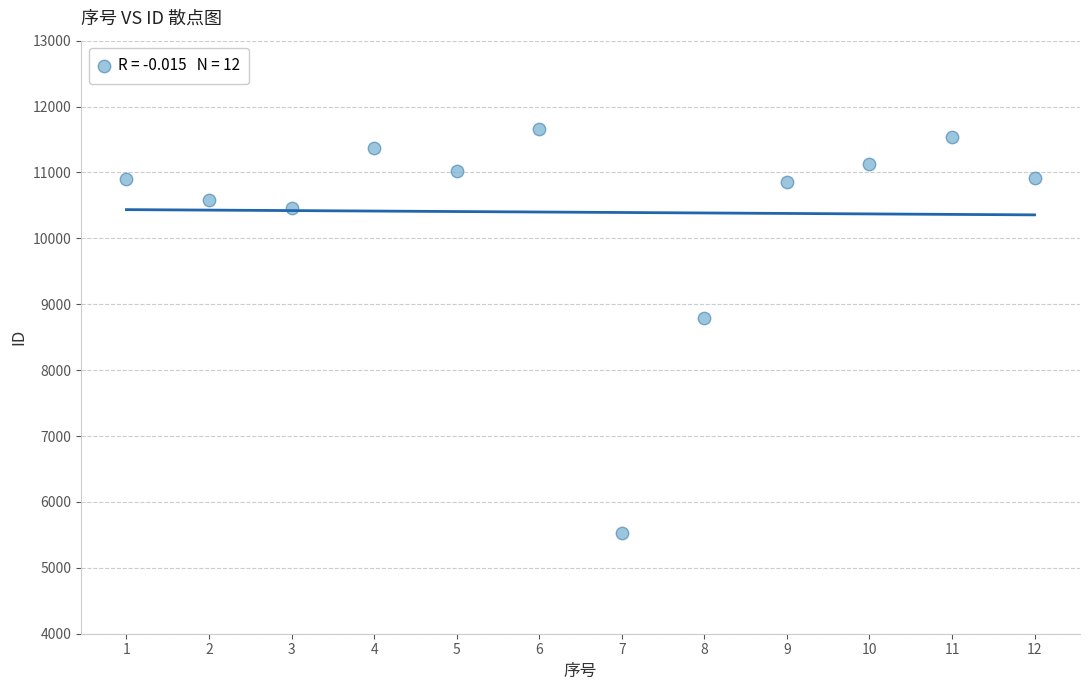

What is the average Y value?

10396